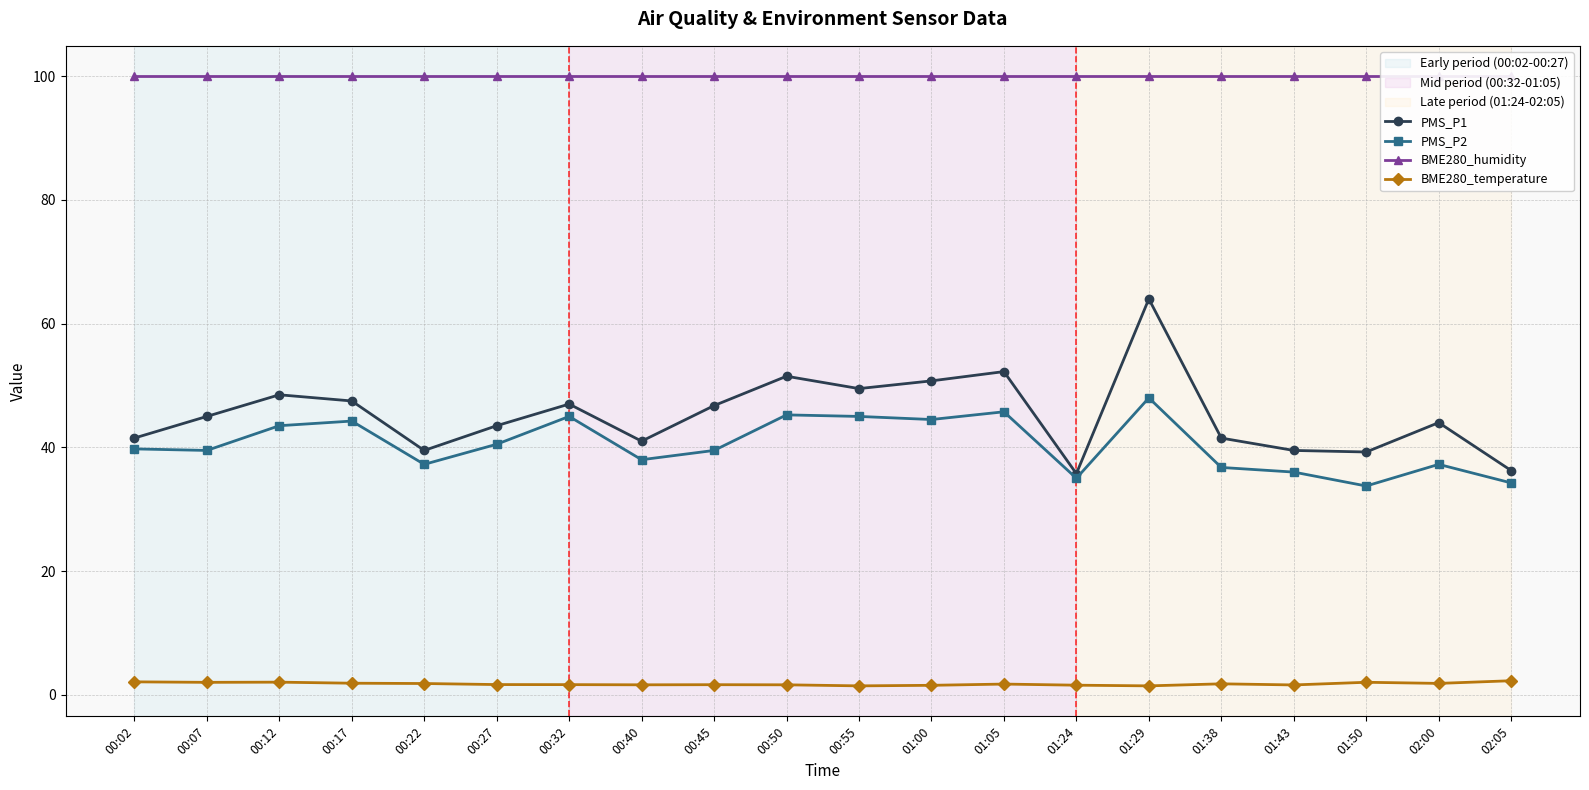

How many data points does each series have?

20